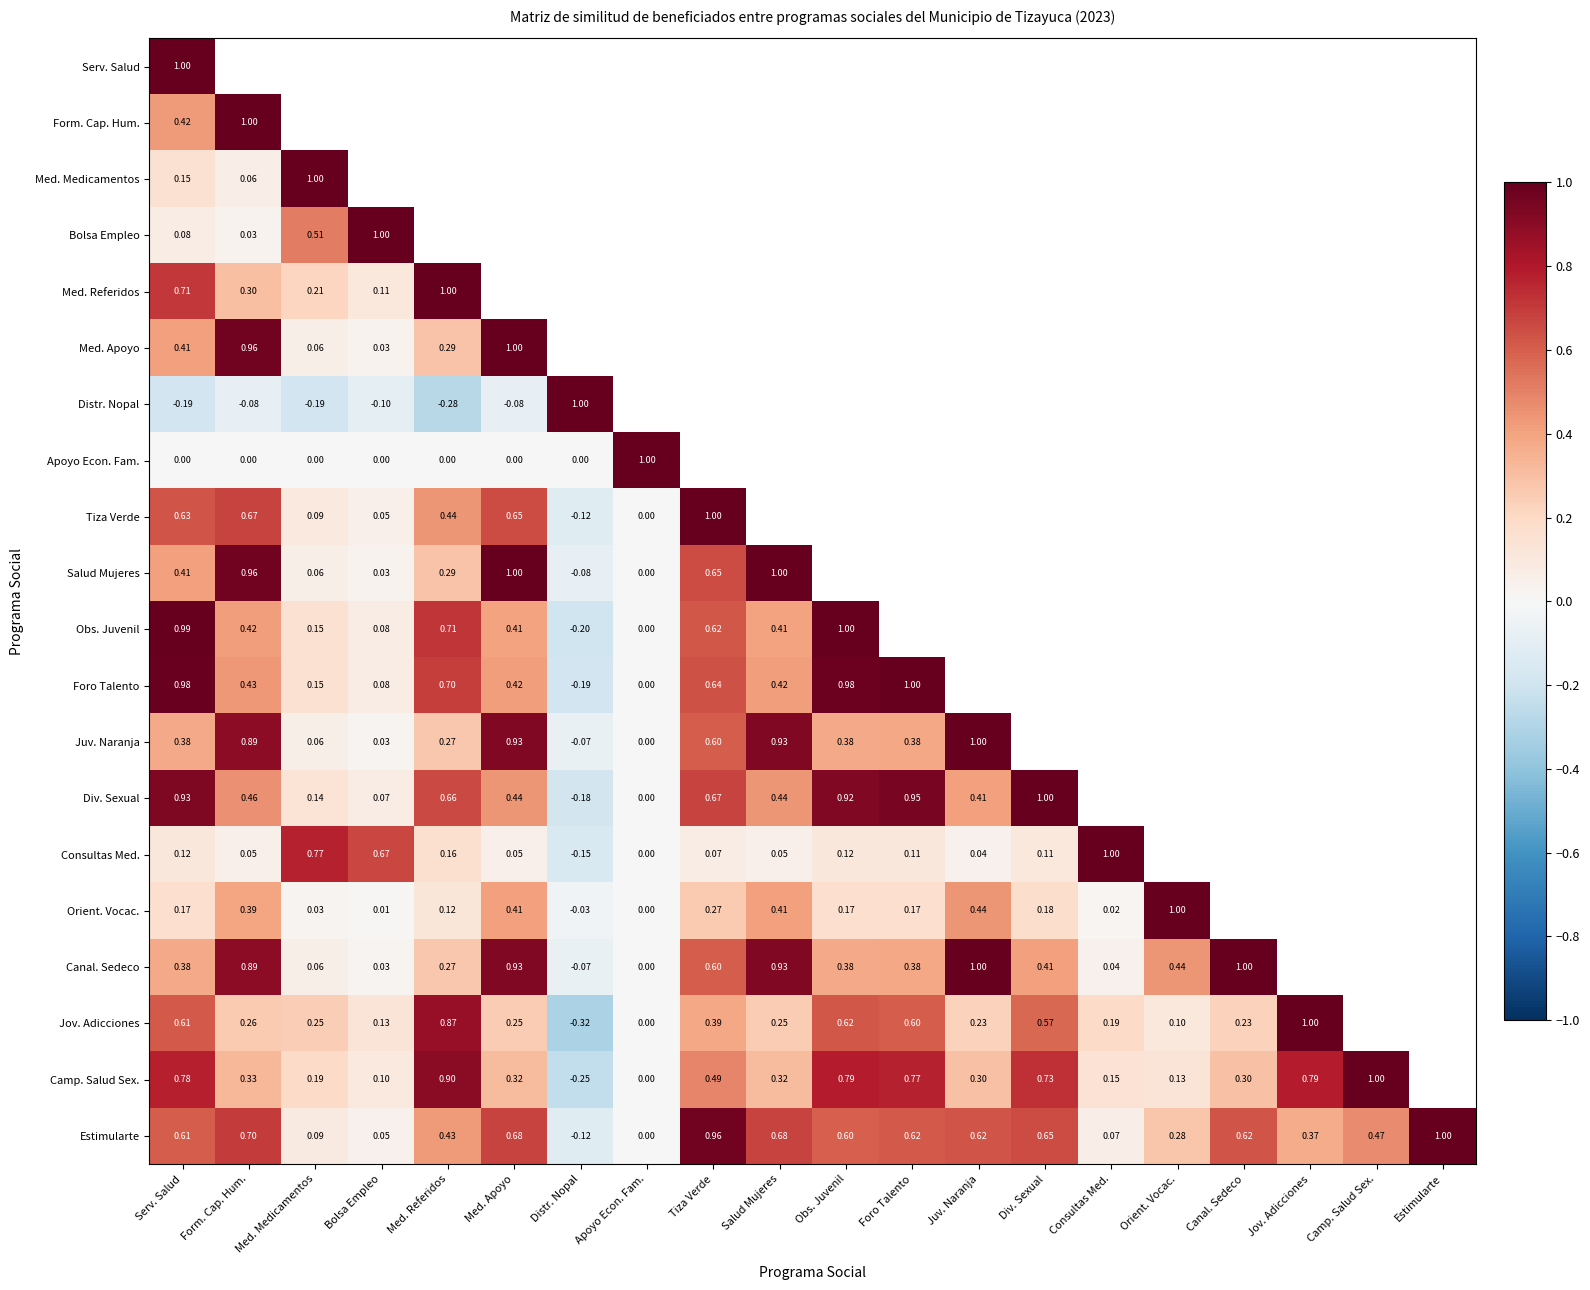

Which label corresponds to the largest value in the chart?

Serv. Salud